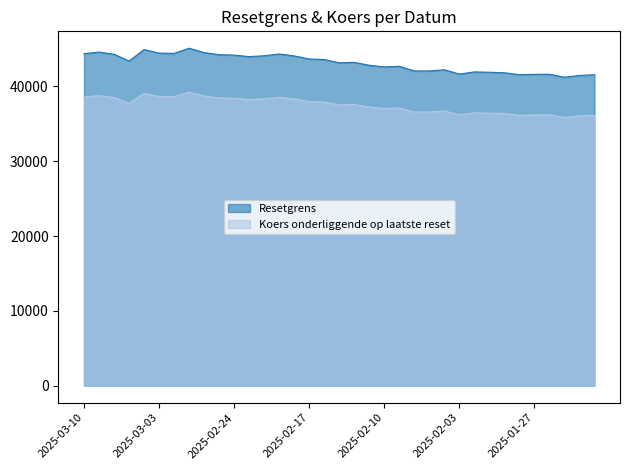

What position from the right is 2025-01-24?

4